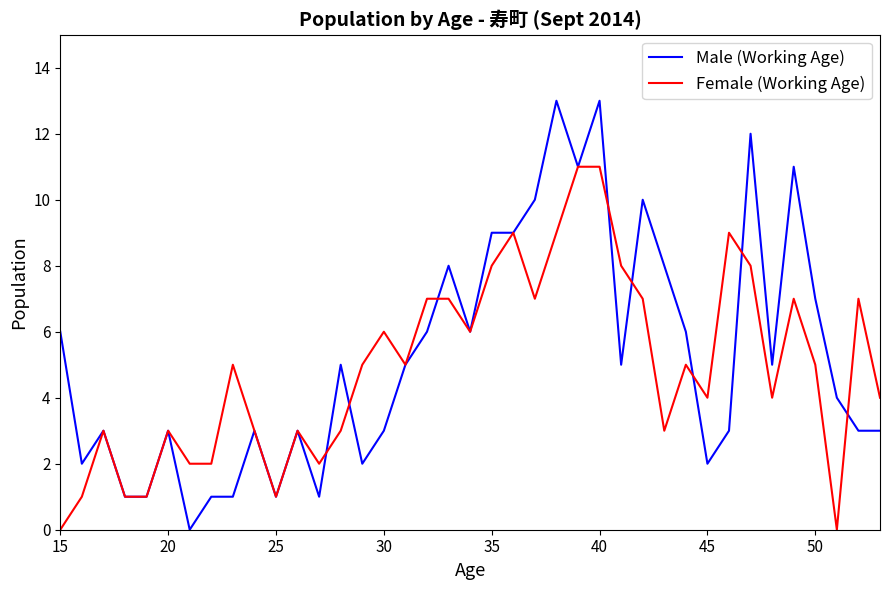

What is the maximum value for Female (Working Age)?

11